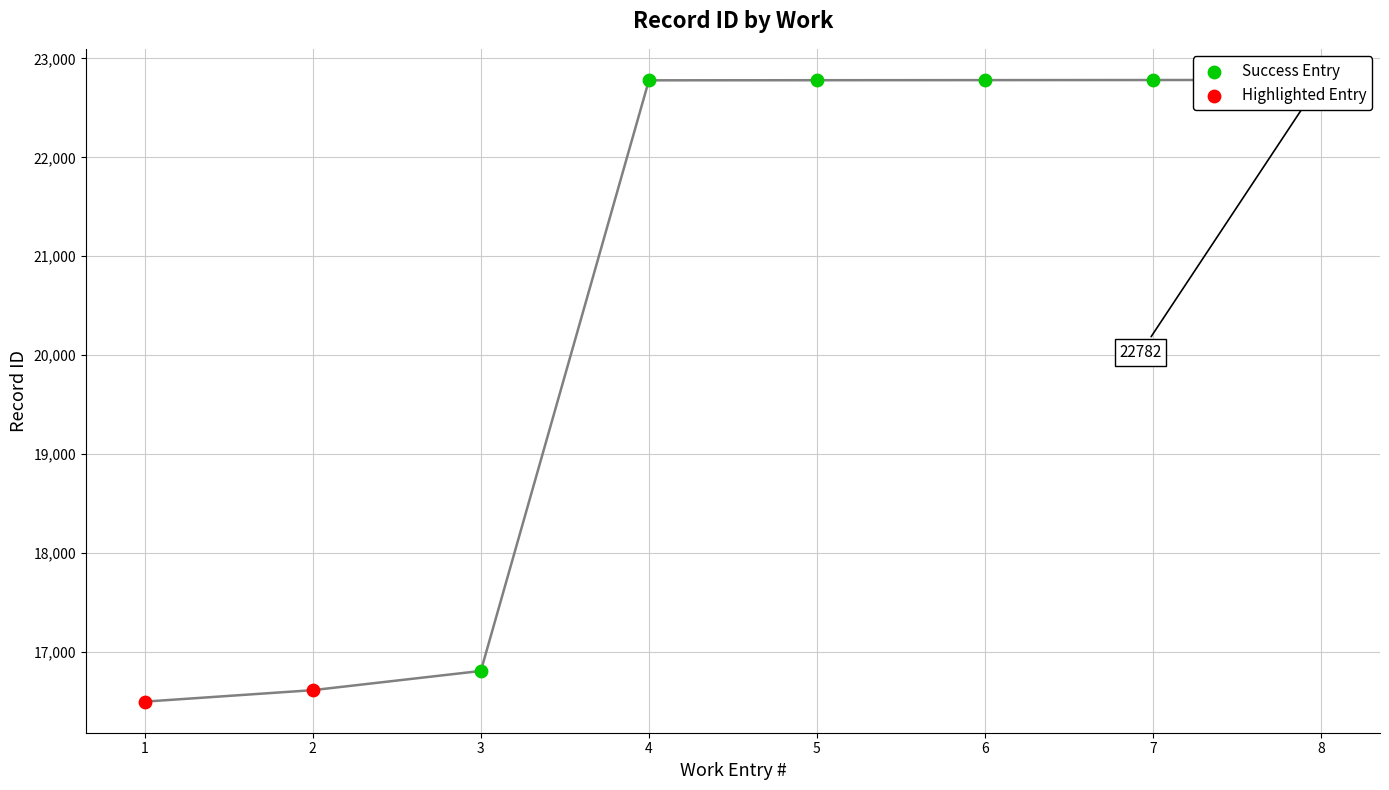

Which has a higher value, 3 or 1?

3